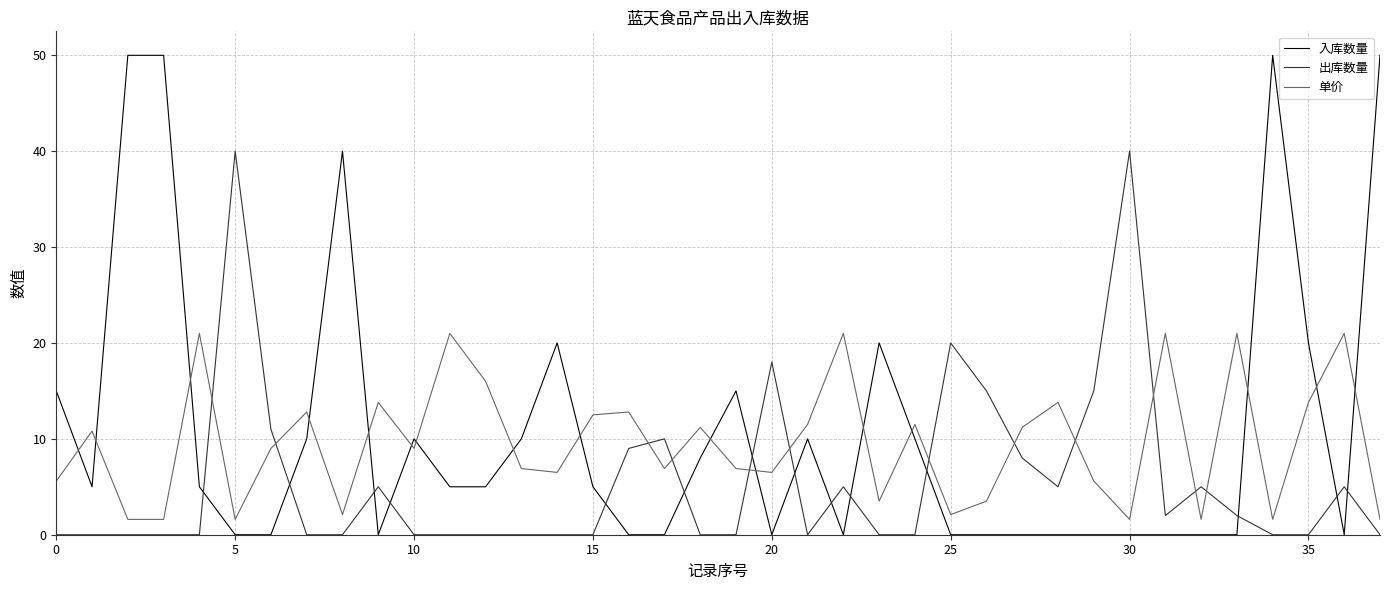

Which series ends up on top after the final intersection of 入库数量 and 单价?

入库数量